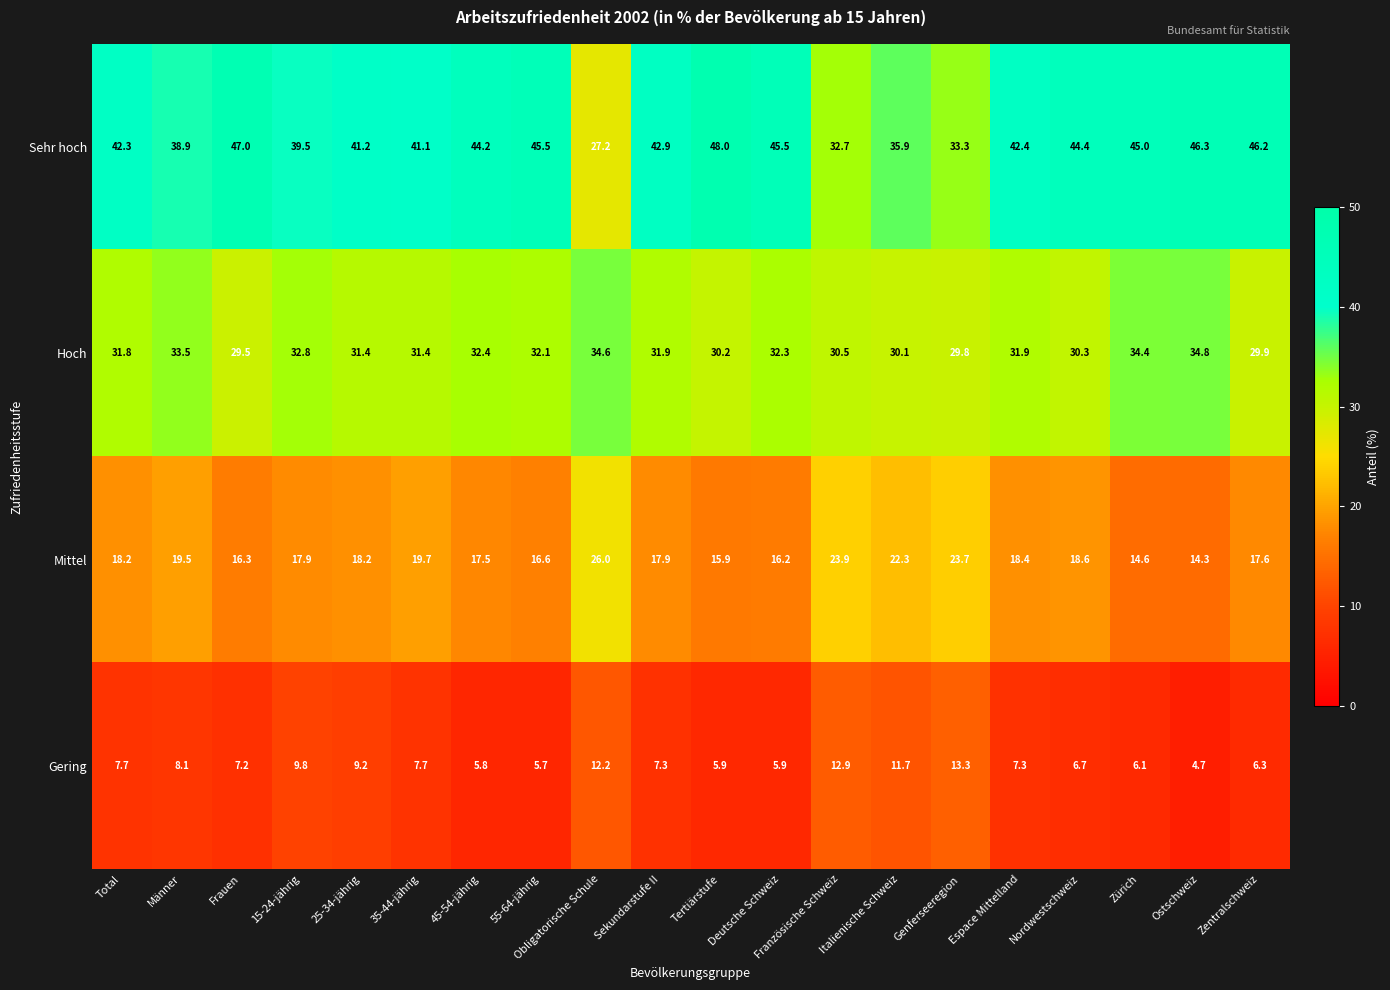

Which series has the widest spread of values?

Sehr hoch